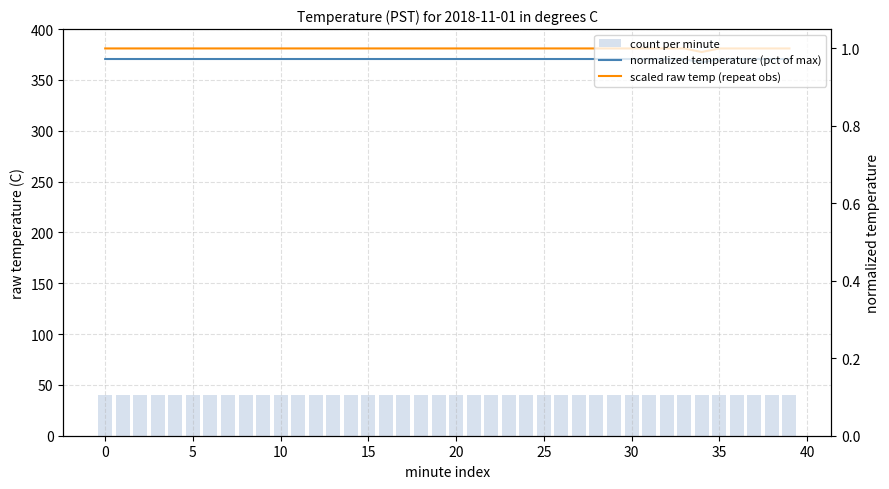

At which label is normalized temperature (pct of max) closest to 0?

34